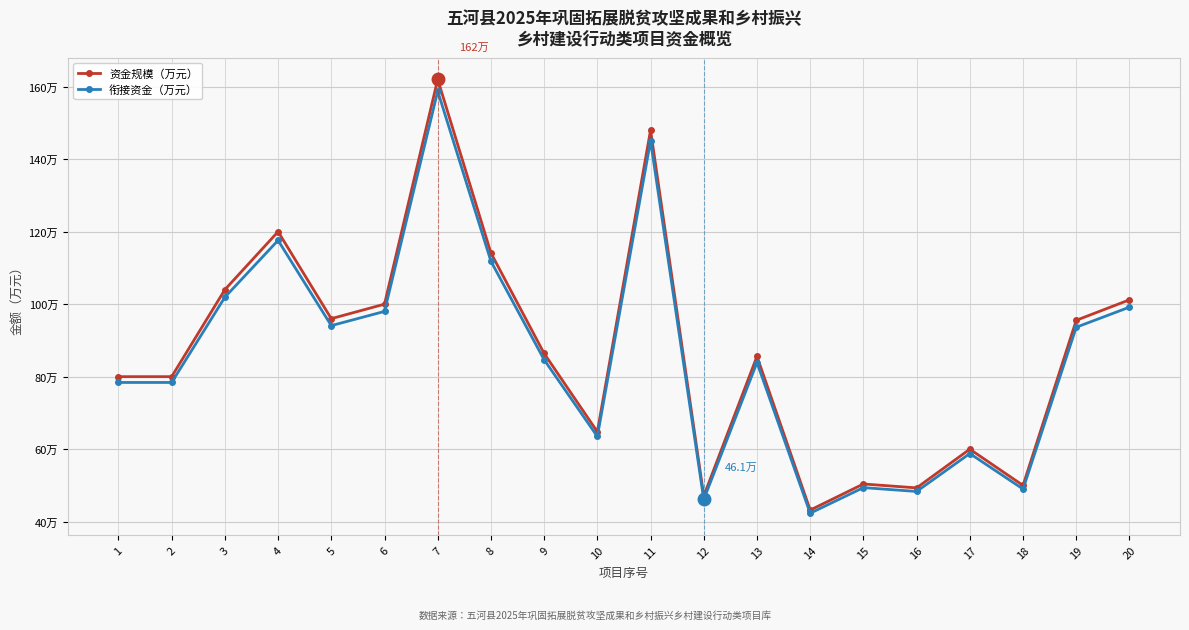

The value of 衔接资金（万元） at 8 is 46.2. True or false?

False